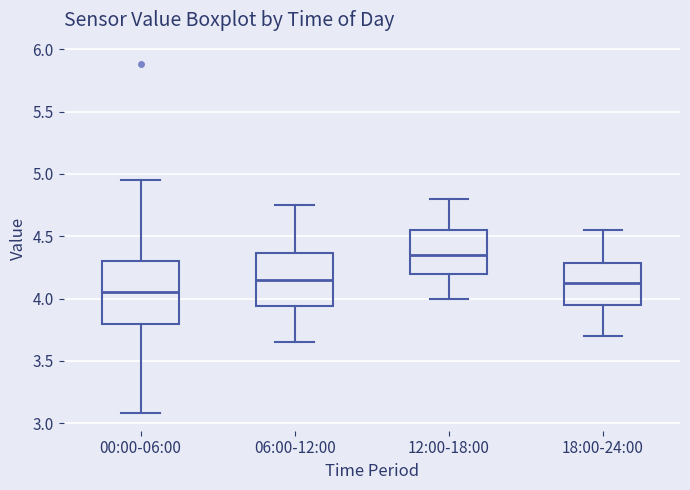

Reading left to right, read every box against the y-axis: the position of its median line, the range the box covers, and the ends of its whiskers. The values are not printed on the chart, so give them approximately, as read against the axis.

00:00-06:00: median 4.05, box 3.80 to 4.30, whiskers 3.10 to 4.95
06:00-12:00: median 4.15, box 3.95 to 4.35, whiskers 3.65 to 4.75
12:00-18:00: median 4.35, box 4.20 to 4.55, whiskers 4.00 to 4.80
18:00-24:00: median 4.15, box 3.95 to 4.30, whiskers 3.70 to 4.55